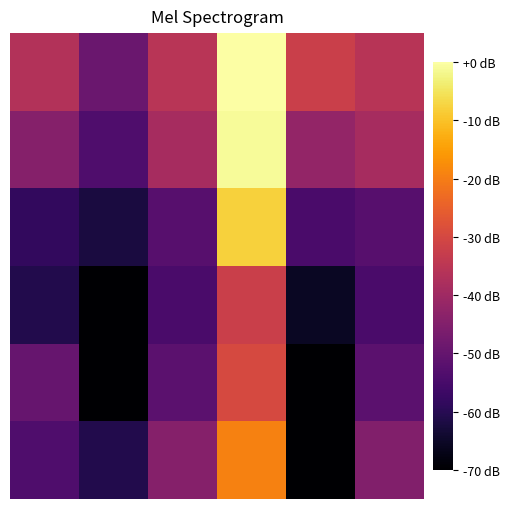

At which category is the sum across all series the highest?

3